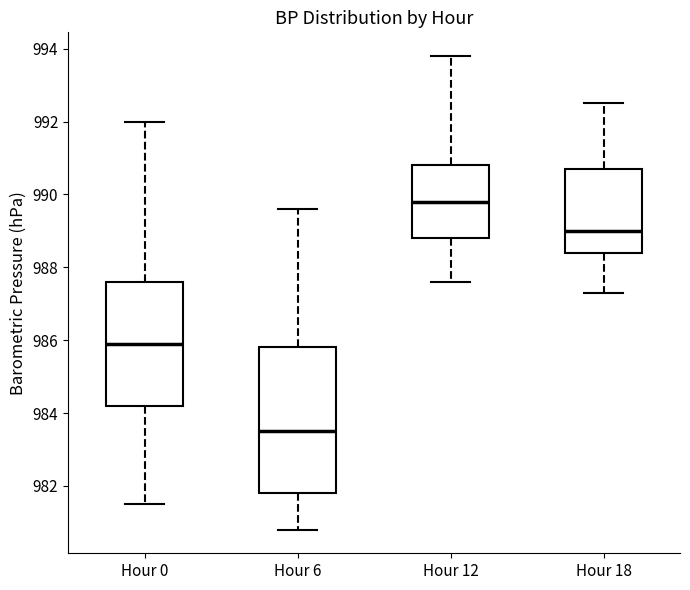

Reading left to right, read every box against the y-axis: the position of its median line, the range the box covers, and the ends of its whiskers. The values are not printed on the chart, so give them approximately, as read against the axis.

Hour 0: median 986.0, box 984.2 to 987.6, whiskers 981.6 to 992.0
Hour 6: median 983.6, box 981.8 to 985.8, whiskers 980.8 to 989.6
Hour 12: median 989.8, box 988.8 to 990.8, whiskers 987.6 to 993.8
Hour 18: median 989.0, box 988.4 to 990.8, whiskers 987.4 to 992.6